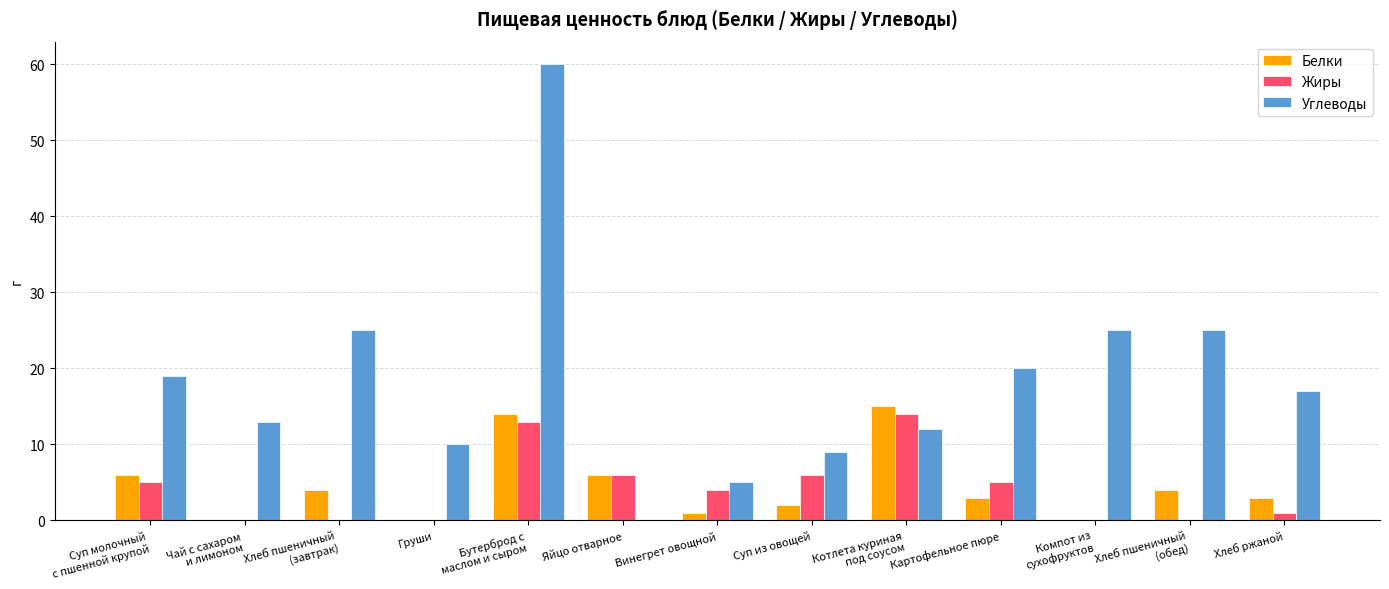

What is the average value of the Белки series?

4